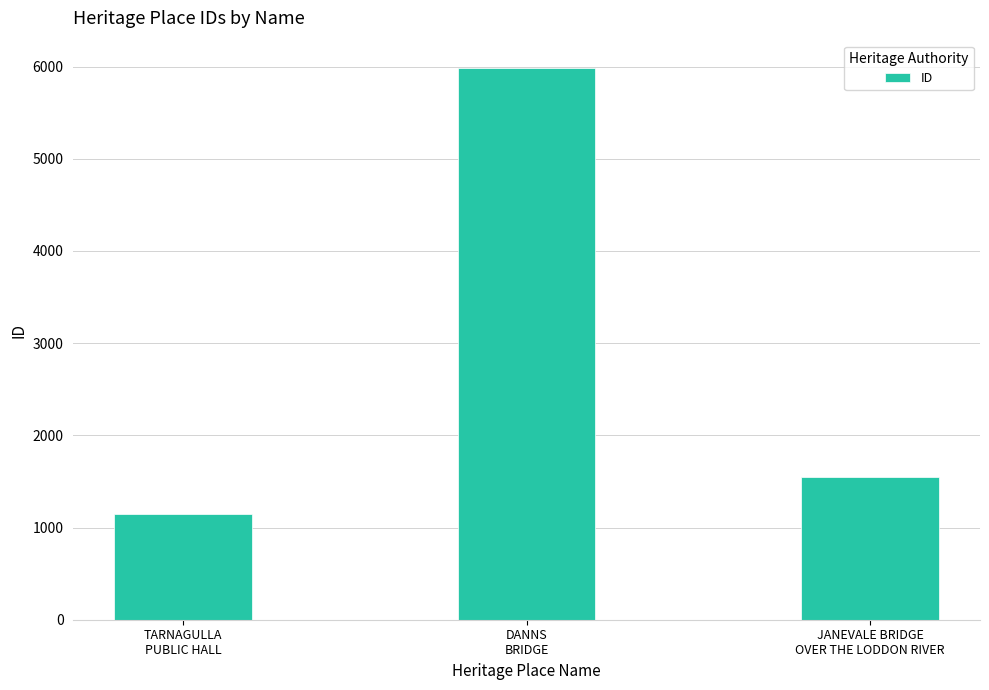

What is the minimum value shown in the chart?

1146